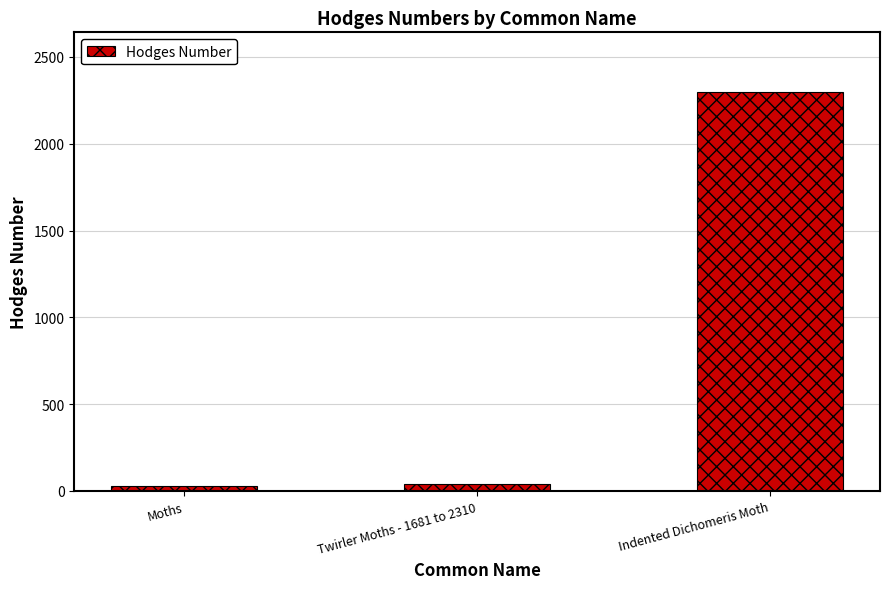

True or false: the data shows 42.1 at Twirler Moths - 1681 to 2310.

True